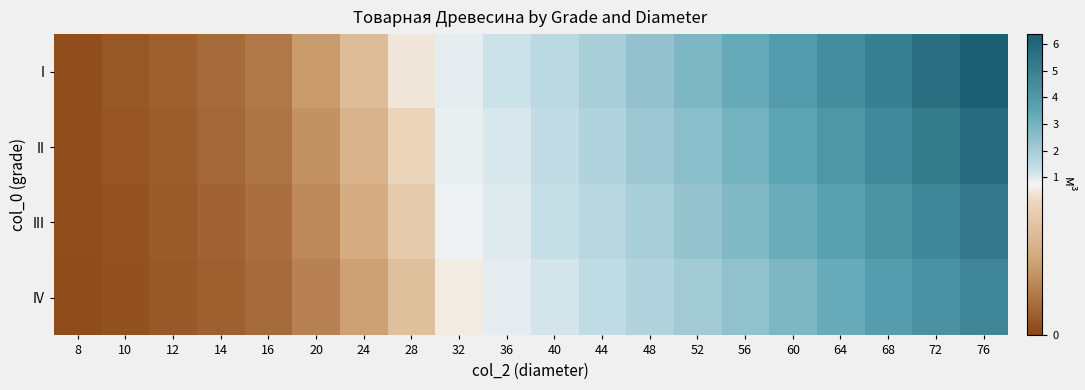

Rank the series by their maximum value, from highest to lowest.

I, II, III, IV